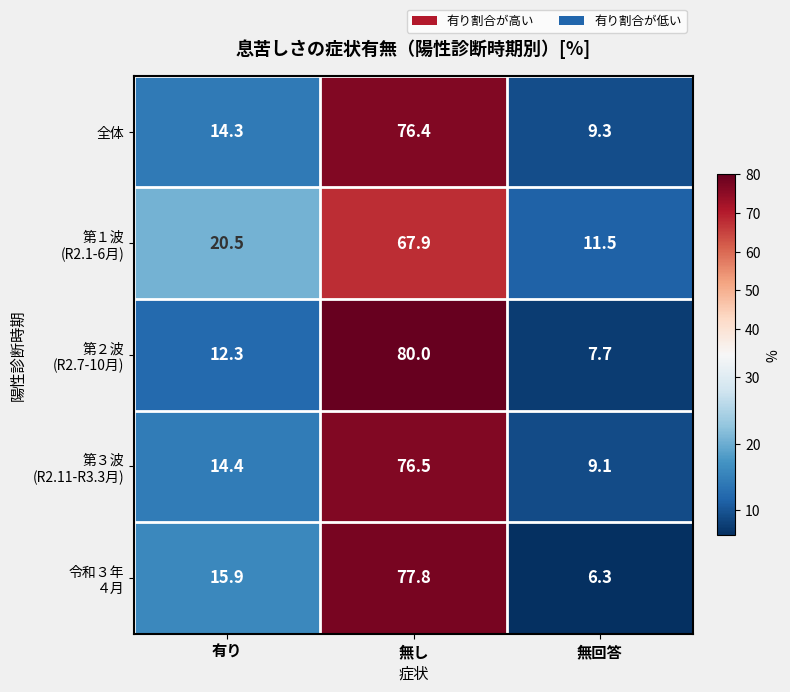

Which category has the lowest value across all series?

無回答